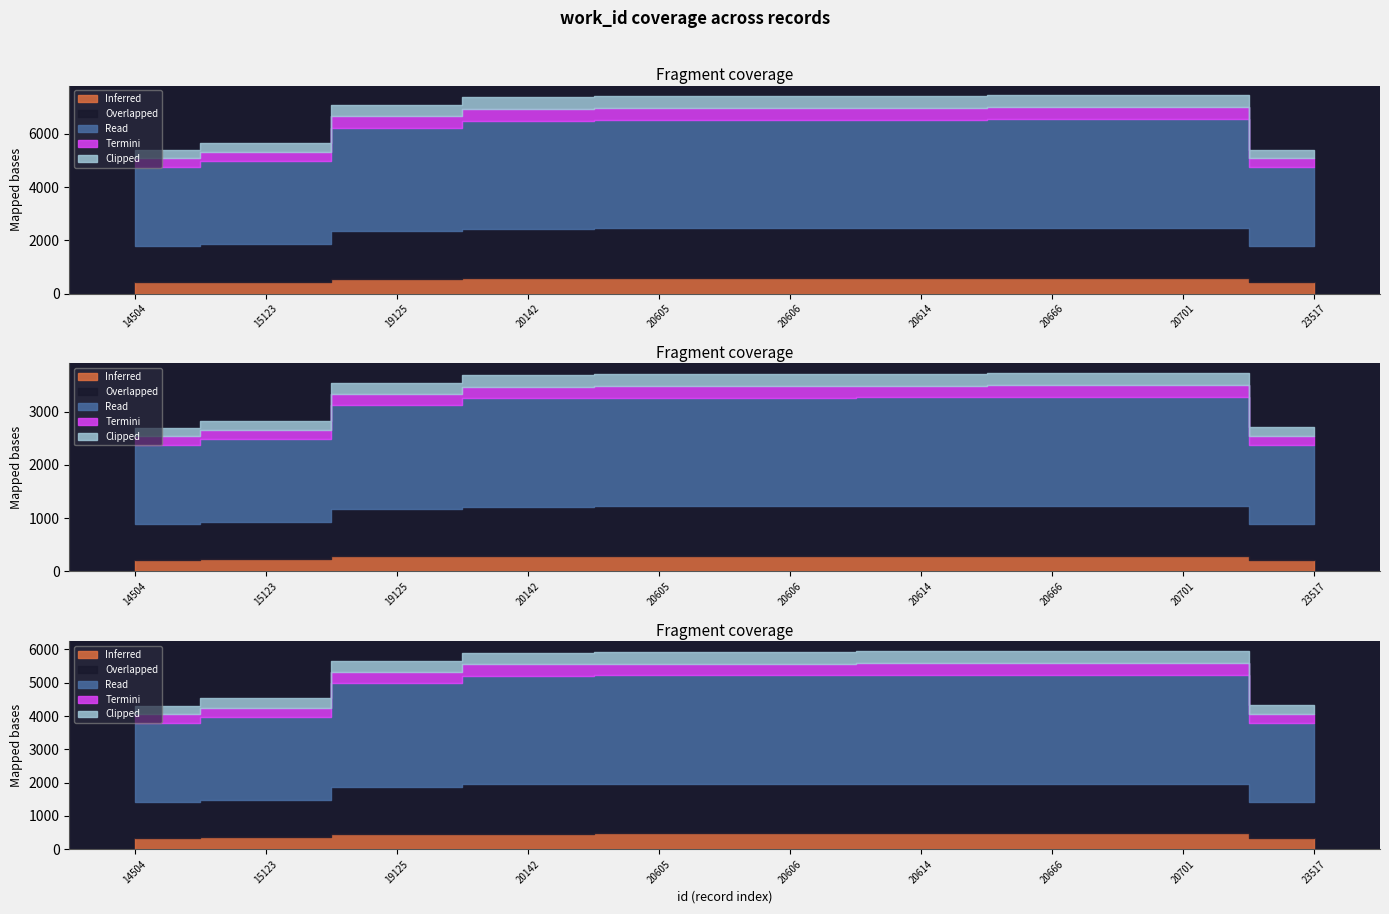

How many values are below 7417?

5